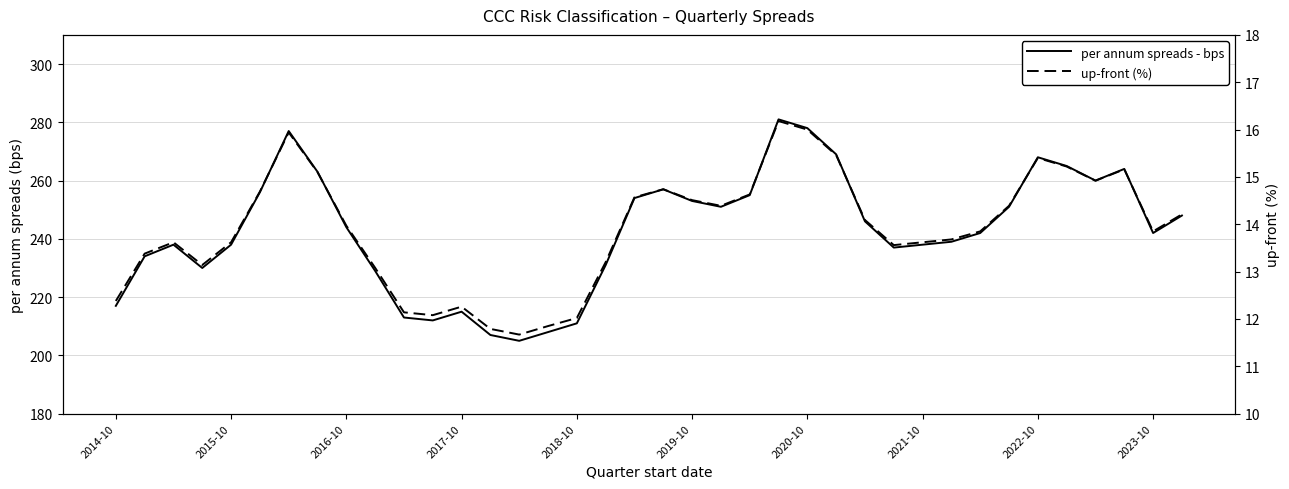

What is the difference between the maximum and second lowest values in the per annum spreads - bps series?

74.0